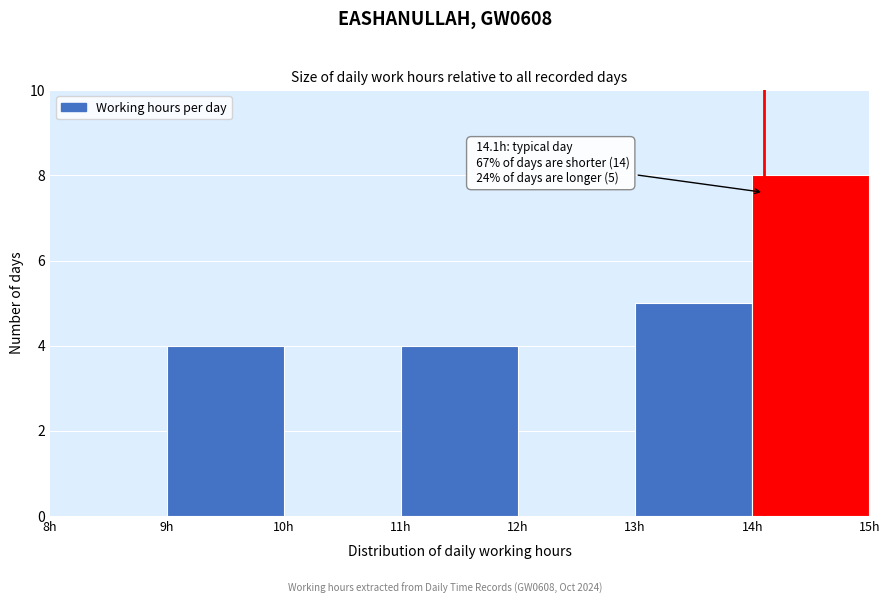

Which range on the x-axis has the tallest bar?

14 to 15